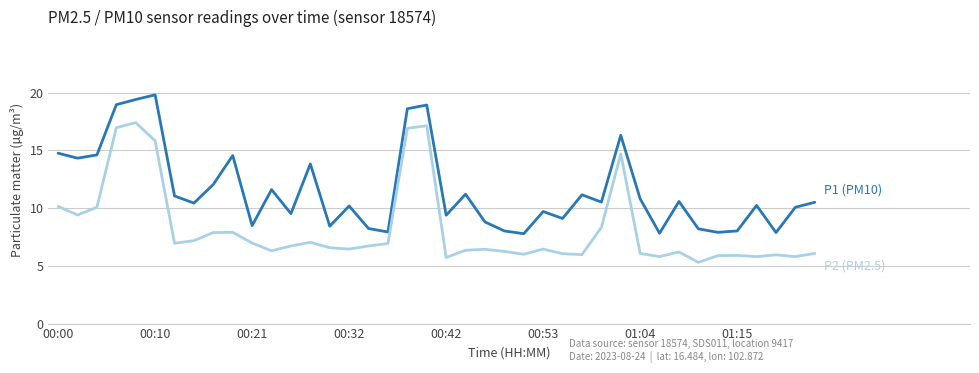

What is the smallest value displayed?

5.3